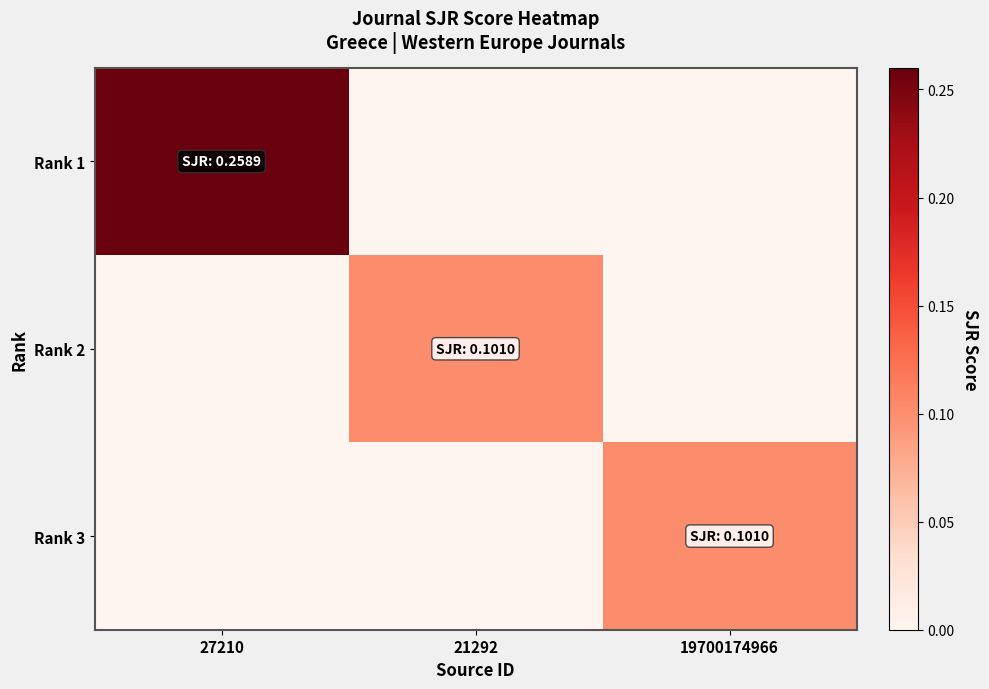

Rank the series by their maximum value, from lowest to highest.

Rank 2, Rank 3, Rank 1